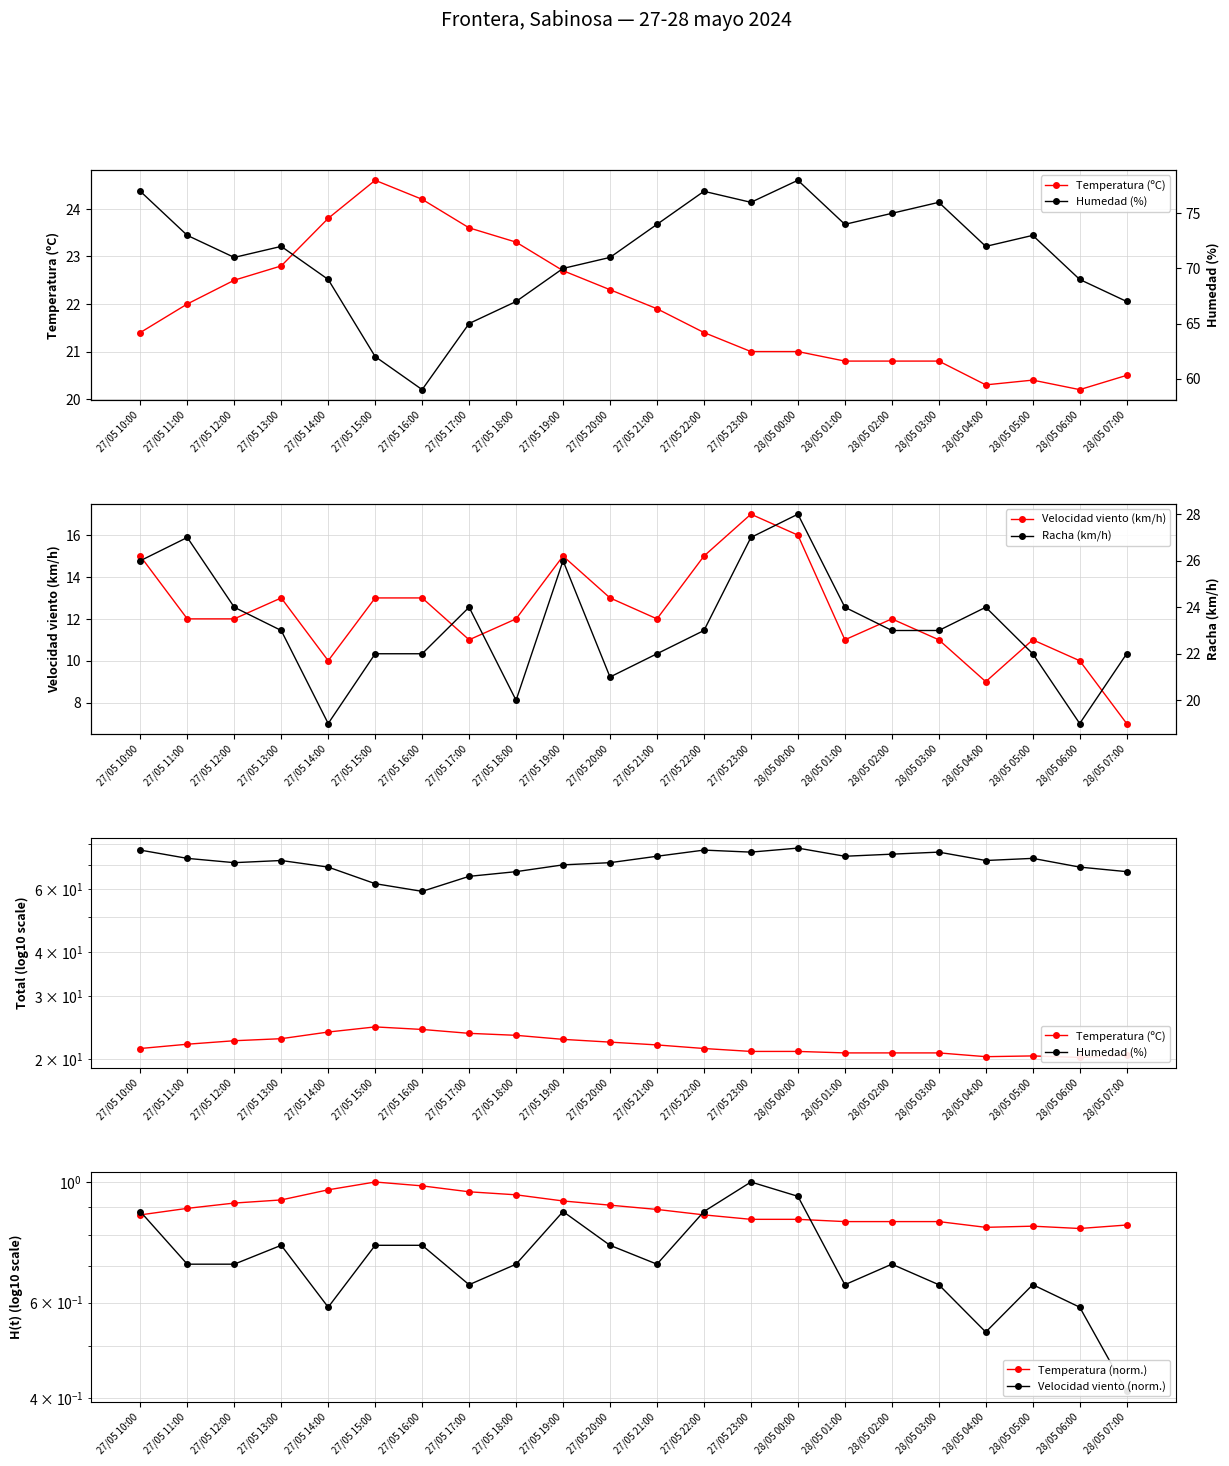

Reading left to right, list all the values displayed in this chart.

Temperatura (ºC): 27/05 10:00=21.4	27/05 11:00=22.0	27/05 12:00=22.5	27/05 13:00=22.8	27/05 14:00=23.8	27/05 15:00=24.6	27/05 16:00=24.2	27/05 17:00=23.6	27/05 18:00=23.3	27/05 19:00=22.7	27/05 20:00=22.3	27/05 21:00=21.9	27/05 22:00=21.4	27/05 23:00=21.0	28/05 00:00=21.0	28/05 01:00=20.8	28/05 02:00=20.8	28/05 03:00=20.8	28/05 04:00=20.3	28/05 05:00=20.4	28/05 06:00=20.2	28/05 07:00=20.5
Humedad (%): 27/05 10:00=77.0	27/05 11:00=73.0	27/05 12:00=71.0	27/05 13:00=72.0	27/05 14:00=69.0	27/05 15:00=62.0	27/05 16:00=59.0	27/05 17:00=65.0	27/05 18:00=67.0	27/05 19:00=70.0	27/05 20:00=71.0	27/05 21:00=74.0	27/05 22:00=77.0	27/05 23:00=76.0	28/05 00:00=78.0	28/05 01:00=74.0	28/05 02:00=75.0	28/05 03:00=76.0	28/05 04:00=72.0	28/05 05:00=73.0	28/05 06:00=69.0	28/05 07:00=67.0
Velocidad viento (km/h): 27/05 10:00=15.0	27/05 11:00=12.0	27/05 12:00=12.0	27/05 13:00=13.0	27/05 14:00=10.0	27/05 15:00=13.0	27/05 16:00=13.0	27/05 17:00=11.0	27/05 18:00=12.0	27/05 19:00=15.0	27/05 20:00=13.0	27/05 21:00=12.0	27/05 22:00=15.0	27/05 23:00=17.0	28/05 00:00=16.0	28/05 01:00=11.0	28/05 02:00=12.0	28/05 03:00=11.0	28/05 04:00=9.0	28/05 05:00=11.0	28/05 06:00=10.0	28/05 07:00=7.0
Racha (km/h): 27/05 10:00=26.0	27/05 11:00=27.0	27/05 12:00=24.0	27/05 13:00=23.0	27/05 14:00=19.0	27/05 15:00=22.0	27/05 16:00=22.0	27/05 17:00=24.0	27/05 18:00=20.0	27/05 19:00=26.0	27/05 20:00=21.0	27/05 21:00=22.0	27/05 22:00=23.0	27/05 23:00=27.0	28/05 00:00=28.0	28/05 01:00=24.0	28/05 02:00=23.0	28/05 03:00=23.0	28/05 04:00=24.0	28/05 05:00=22.0	28/05 06:00=19.0	28/05 07:00=22.0
Temperatura (norm.): 27/05 10:00=0.9	27/05 11:00=0.9	27/05 12:00=0.9	27/05 13:00=0.9	27/05 14:00=1.0	27/05 15:00=1.0	27/05 16:00=1.0	27/05 17:00=1.0	27/05 18:00=0.9	27/05 19:00=0.9	27/05 20:00=0.9	27/05 21:00=0.9	27/05 22:00=0.9	27/05 23:00=0.9	28/05 00:00=0.9	28/05 01:00=0.8	28/05 02:00=0.8	28/05 03:00=0.8	28/05 04:00=0.8	28/05 05:00=0.8	28/05 06:00=0.8	28/05 07:00=0.8
Velocidad viento (norm.): 27/05 10:00=0.9	27/05 11:00=0.7	27/05 12:00=0.7	27/05 13:00=0.8	27/05 14:00=0.6	27/05 15:00=0.8	27/05 16:00=0.8	27/05 17:00=0.6	27/05 18:00=0.7	27/05 19:00=0.9	27/05 20:00=0.8	27/05 21:00=0.7	27/05 22:00=0.9	27/05 23:00=1.0	28/05 00:00=0.9	28/05 01:00=0.6	28/05 02:00=0.7	28/05 03:00=0.6	28/05 04:00=0.5	28/05 05:00=0.6	28/05 06:00=0.6	28/05 07:00=0.4